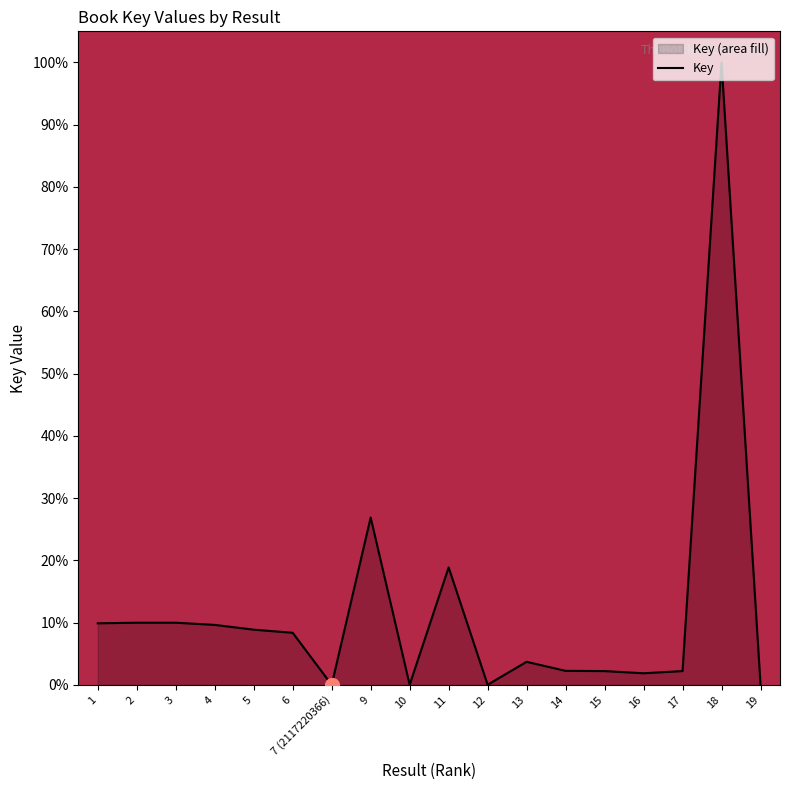

Rank the categories by value from lowest to highest.

7 (2117220366), 12, 10, 19, 16, 15, 17, 14, 13, 6, 5, 4, 1, 2, 3, 11, 9, 18